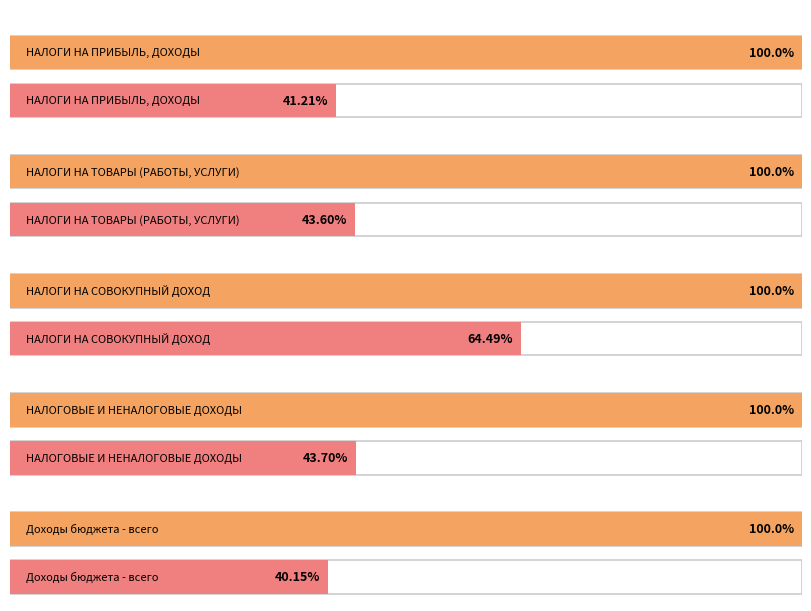

Which series changed the most between НАЛОГИ НА СОВОКУПНЫЙ ДОХОД and НАЛОГОВЫЕ И НЕНАЛОГОВЫЕ ДОХОДЫ?

Утверждено